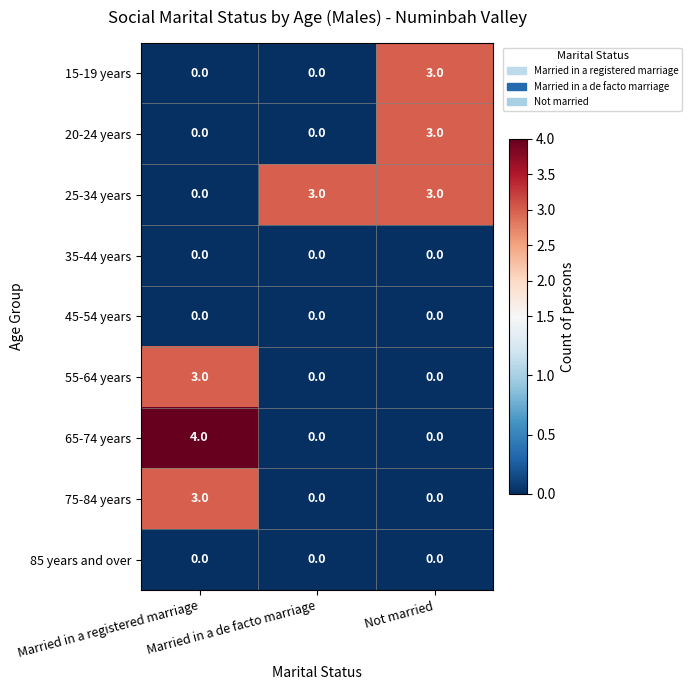

Which category has the highest value across all series?

Married in a registered marriage